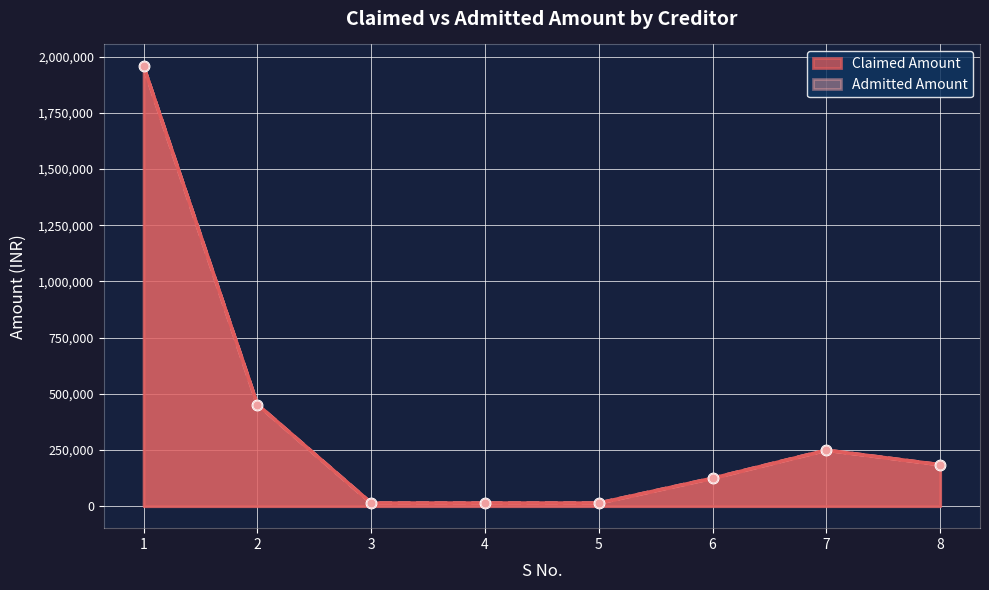

What is the total value across all series at 4?

28000